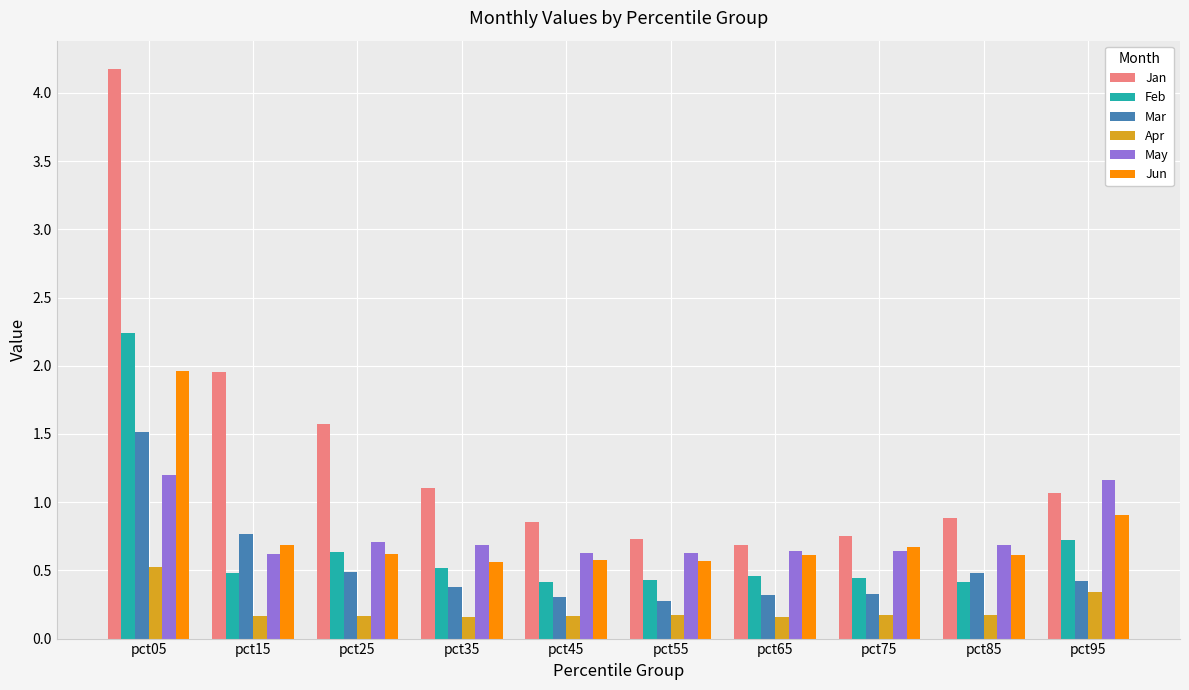

At which category is the sum across all series the highest?

pct05